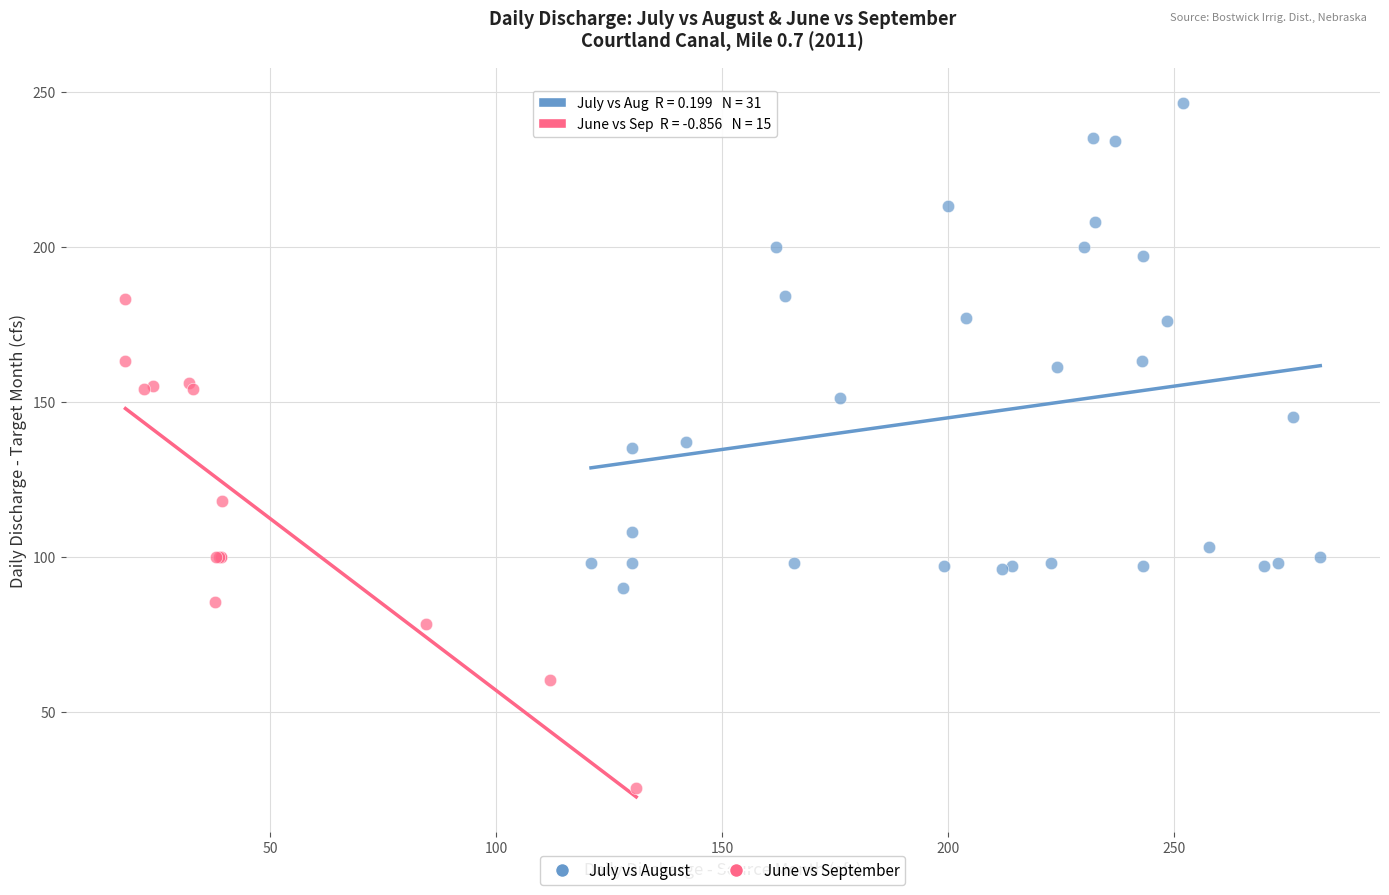

Which series reaches the minimum Y coordinate?

June vs September